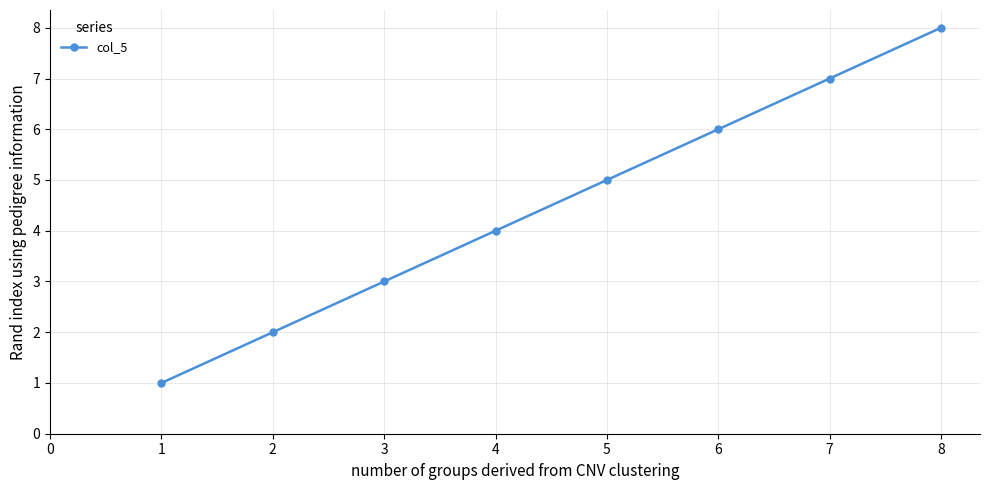

Reading right to left, list all the values displayed in this chart.

8	7	6	5	4	3	2	1